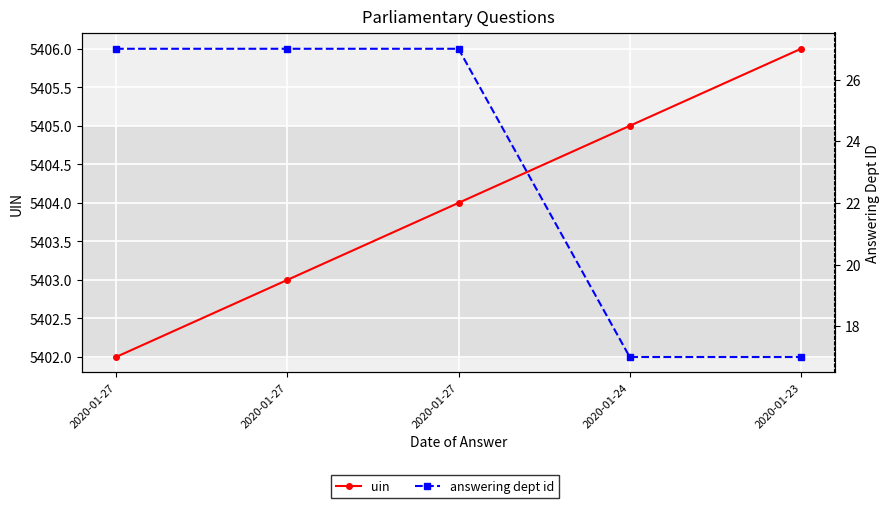

Which series has the largest total across all categories?

uin